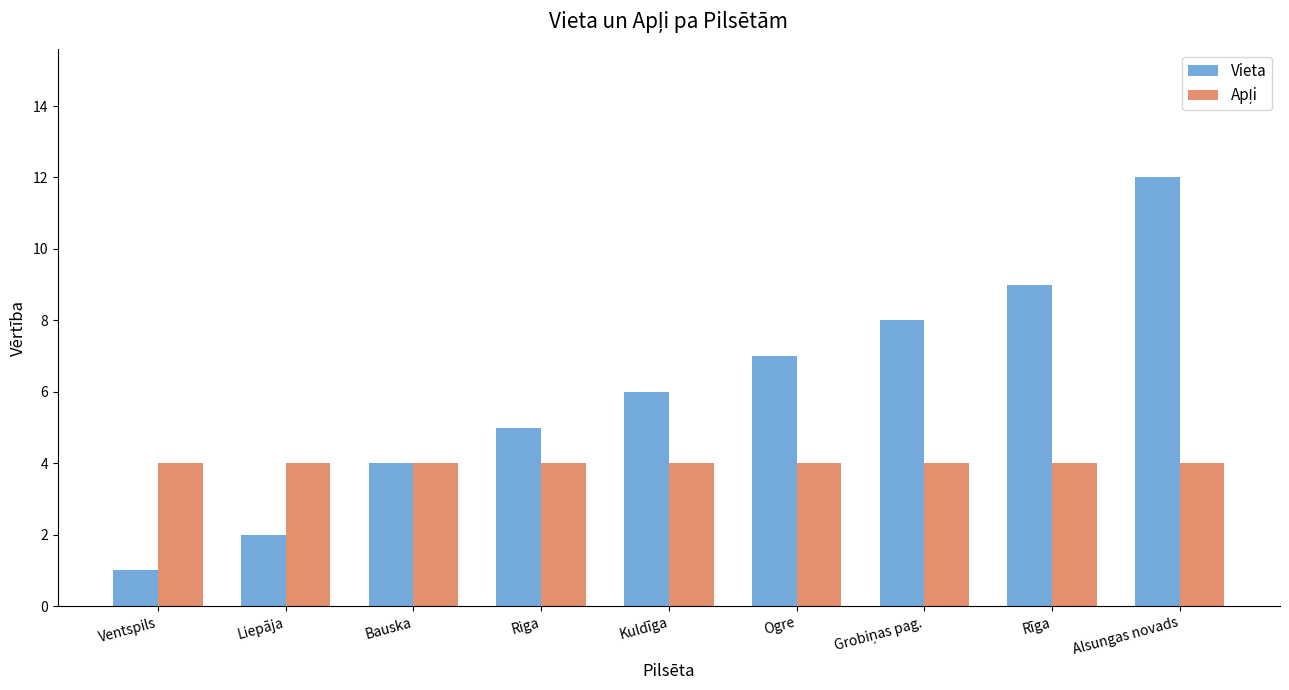

The Vieta series shows 6 at Rīga. True or false?

False